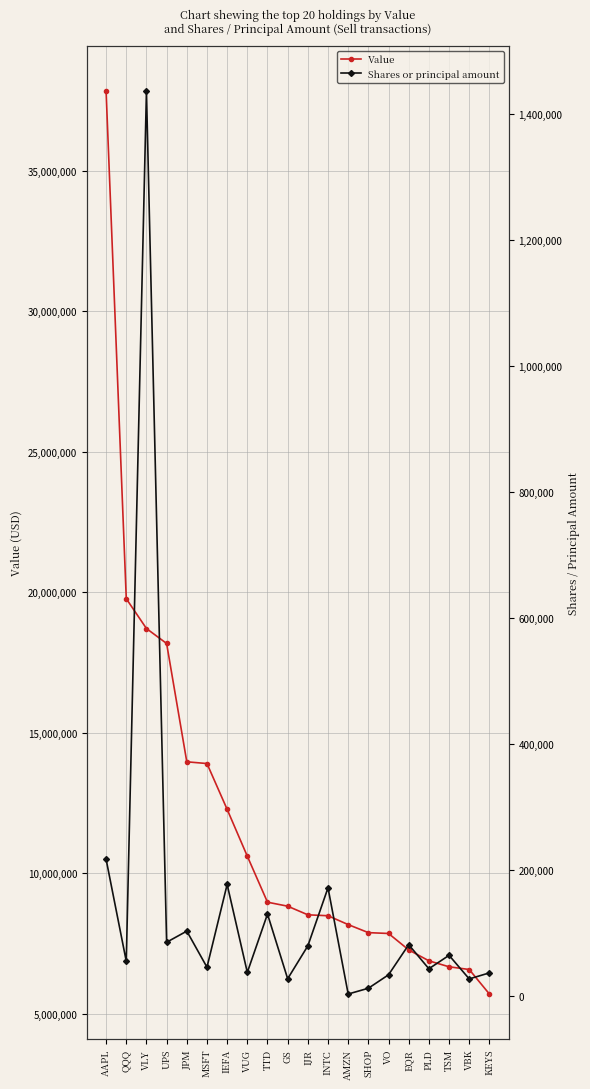

What position from the right is VBK?

2